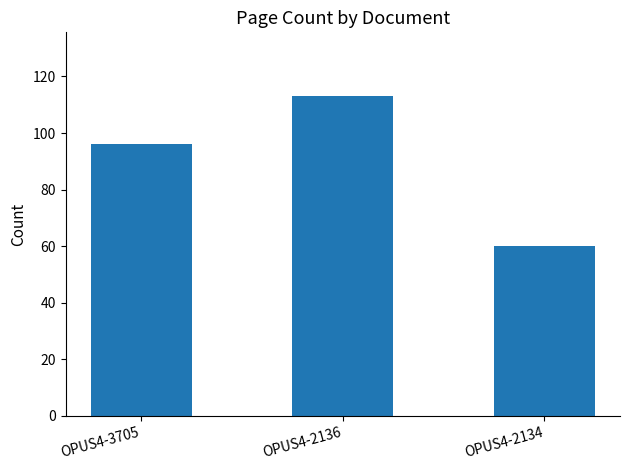

Approximately how many times larger is the value at OPUS4-2134 compared to OPUS4-2136?

0.5